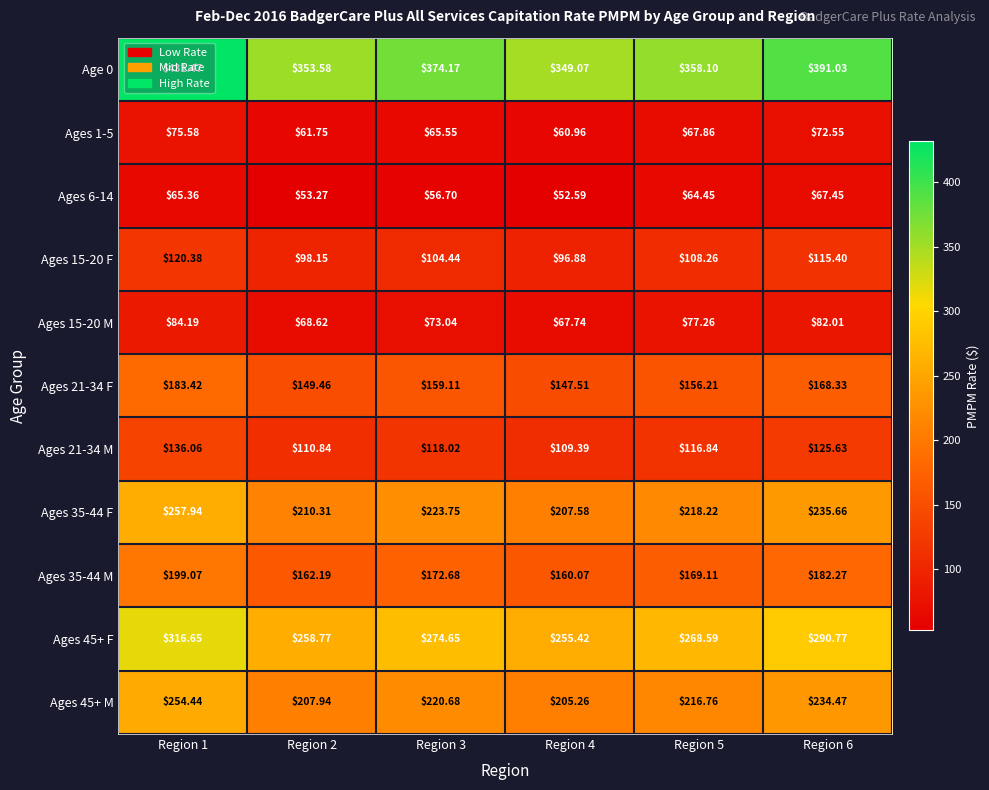

Is the value of Age 0 at Region 4 greater than the value of Ages 21-34 M at Region 6?

Yes